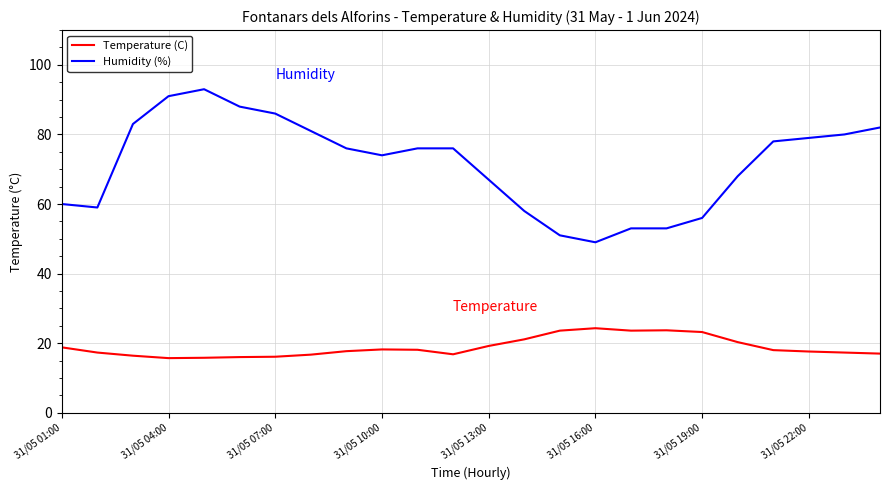

What is the sum of all Temperature (C) values?

452.5